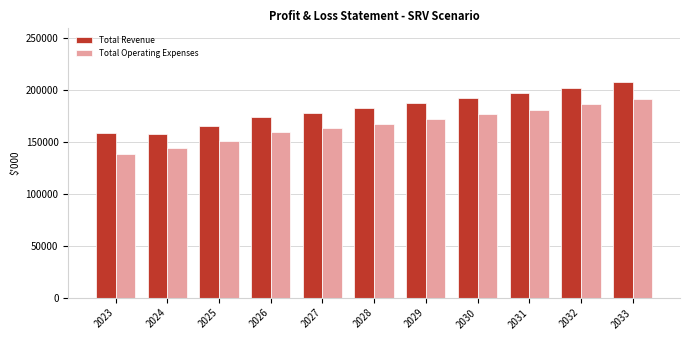

At 2026, list the series in order from smallest to largest.

Total Operating Expenses, Total Revenue